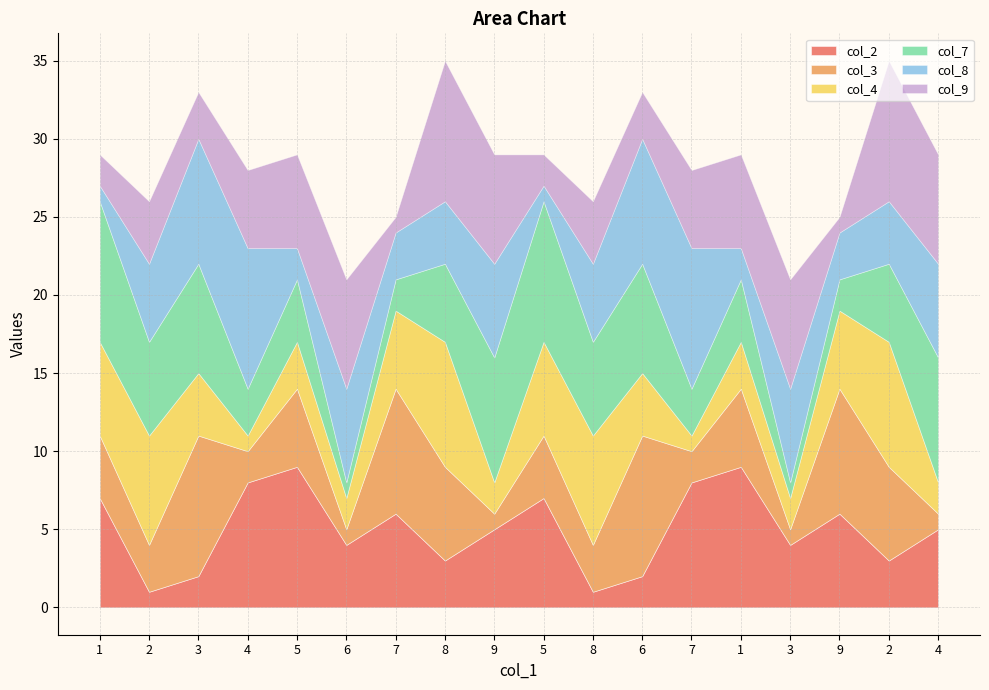

What is the average value of the col_9 series?

5